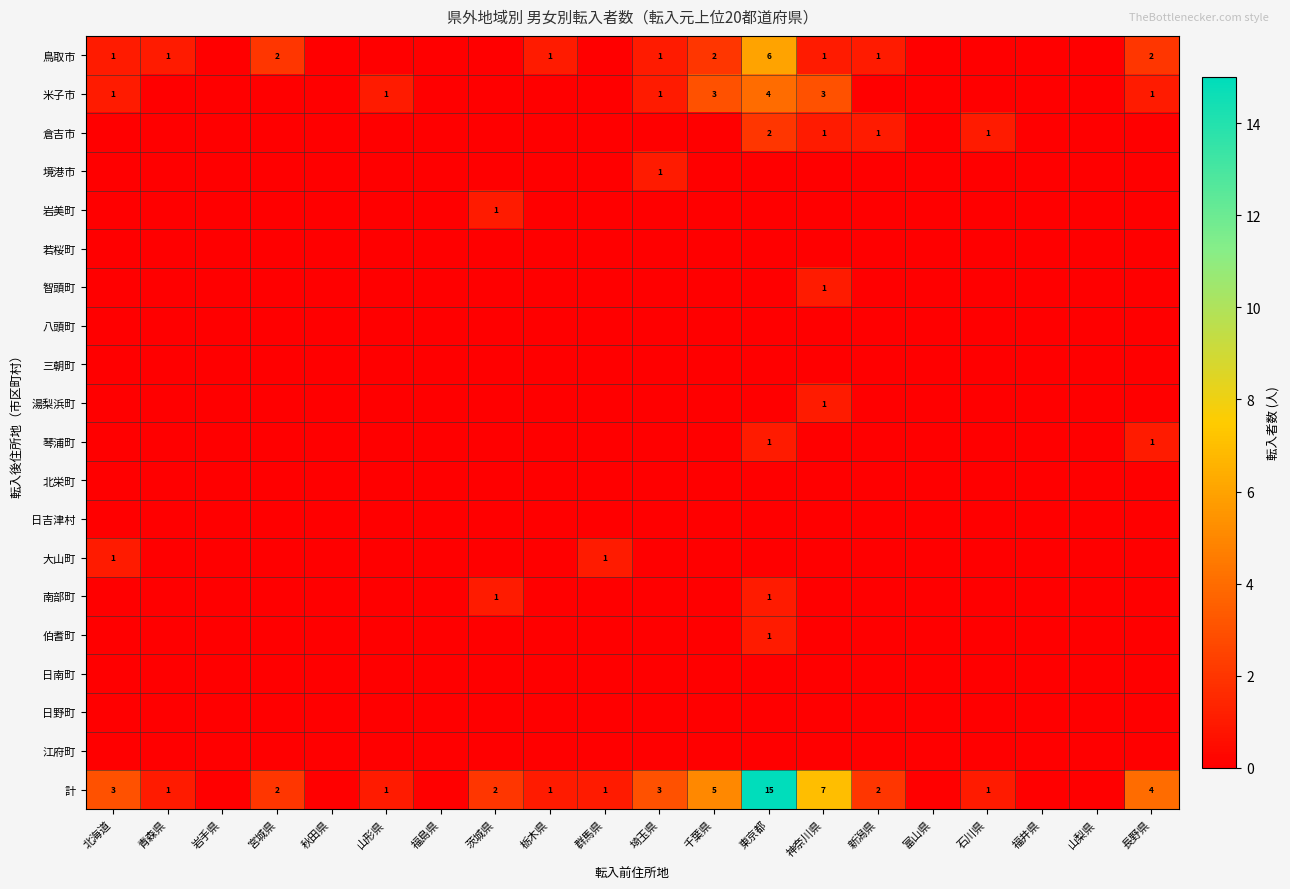

What is the difference between the highest and lowest values at 栃木県?

1